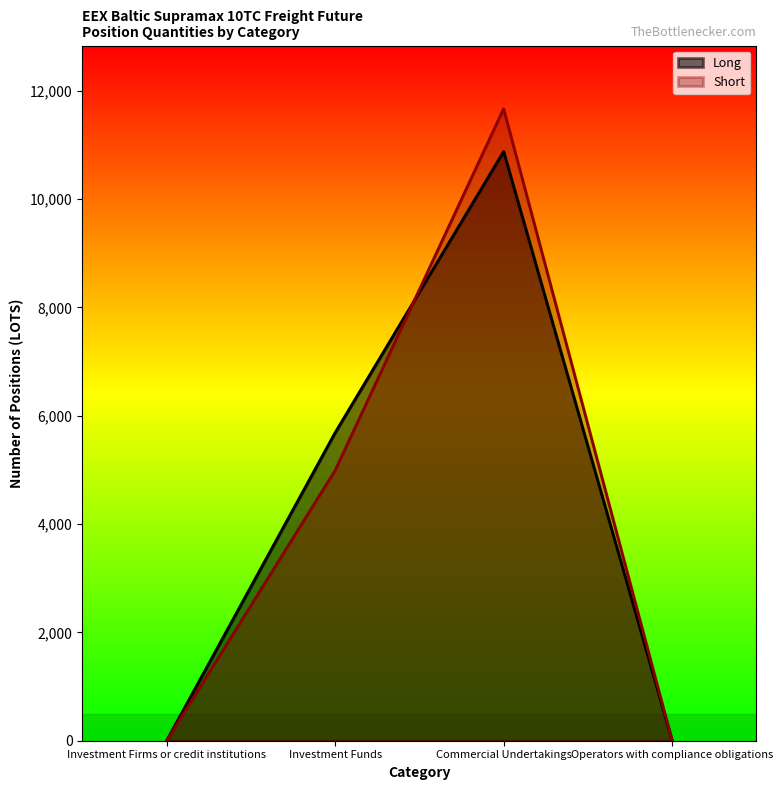

The Short series shows 4739.7 at Operators with compliance obligations. True or false?

False